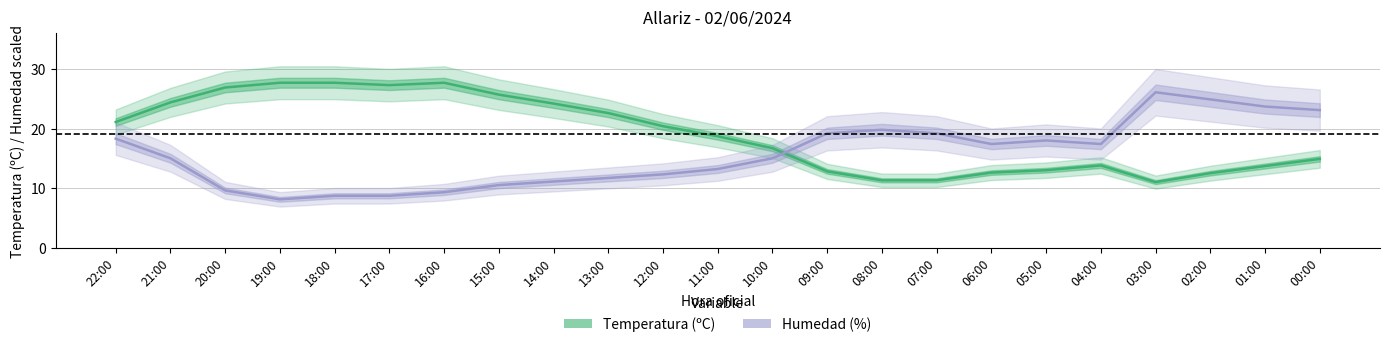

Where is the first local maximum for Humedad (%) ÷ scaled?

08:00